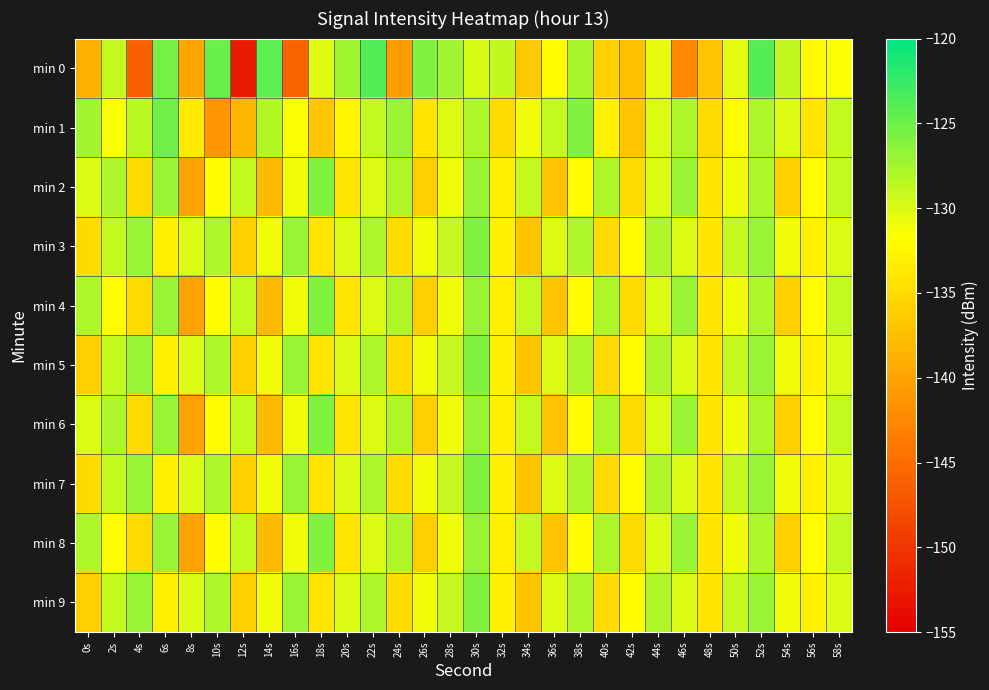

Reading left to right, list all the values displayed in this chart.

min 0: 0s=-138.7	2s=-129.0	4s=-146.1	6s=-125.4	8s=-139.9	10s=-124.9	12s=-152.5	14s=-124.4	16s=-145.8	18s=-130.2	20s=-127.3	22s=-123.8	24s=-140.6	26s=-126.0	28s=-127.3	30s=-130.0	32s=-128.8	34s=-136.6	36s=-132.0	38s=-127.7	40s=-136.0	42s=-137.4	44s=-130.6	46s=-142.5	48s=-137.2	50s=-130.3	52s=-123.9	54s=-128.8	56s=-132.3	58s=-131.5
min 1: 0s=-127.5	2s=-131.4	4s=-128.5	6s=-125.1	8s=-133.4	10s=-141.3	12s=-138.3	14s=-128.2	16s=-131.4	18s=-136.8	20s=-132.5	22s=-129.0	24s=-127.0	26s=-134.0	28s=-130.0	30s=-128.0	32s=-135.0	34s=-131.0	36s=-129.0	38s=-126.0	40s=-133.0	42s=-137.0	44s=-130.0	46s=-128.0	48s=-135.0	50s=-132.0	52s=-128.0	54s=-130.0	56s=-134.0	58s=-129.0
min 2: 0s=-130.0	2s=-128.0	4s=-135.0	6s=-127.0	8s=-140.0	10s=-132.0	12s=-129.0	14s=-138.0	16s=-131.0	18s=-126.0	20s=-134.0	22s=-130.0	24s=-128.0	26s=-136.0	28s=-131.0	30s=-127.0	32s=-133.0	34s=-129.0	36s=-137.0	38s=-132.0	40s=-128.0	42s=-135.0	44s=-130.0	46s=-127.0	48s=-134.0	50s=-131.0	52s=-128.0	54s=-136.0	56s=-132.0	58s=-129.0
min 3: 0s=-135.0	2s=-129.0	4s=-127.0	6s=-133.0	8s=-130.0	10s=-128.0	12s=-136.0	14s=-131.0	16s=-127.0	18s=-134.0	20s=-130.0	22s=-128.0	24s=-135.0	26s=-131.0	28s=-129.0	30s=-126.0	32s=-133.0	34s=-137.0	36s=-130.0	38s=-128.0	40s=-135.0	42s=-132.0	44s=-128.0	46s=-130.0	48s=-134.0	50s=-129.0	52s=-127.0	54s=-131.0	56s=-133.0	58s=-130.0
min 4: 0s=-128.0	2s=-132.0	4s=-135.0	6s=-127.0	8s=-140.0	10s=-132.0	12s=-129.0	14s=-138.0	16s=-131.0	18s=-126.0	20s=-134.0	22s=-130.0	24s=-128.0	26s=-136.0	28s=-131.0	30s=-127.0	32s=-133.0	34s=-129.0	36s=-137.0	38s=-132.0	40s=-128.0	42s=-135.0	44s=-130.0	46s=-127.0	48s=-134.0	50s=-131.0	52s=-128.0	54s=-136.0	56s=-132.0	58s=-129.0
min 5: 0s=-136.0	2s=-129.0	4s=-127.0	6s=-133.0	8s=-130.0	10s=-128.0	12s=-136.0	14s=-131.0	16s=-127.0	18s=-134.0	20s=-130.0	22s=-128.0	24s=-135.0	26s=-131.0	28s=-129.0	30s=-126.0	32s=-133.0	34s=-137.0	36s=-130.0	38s=-128.0	40s=-135.0	42s=-132.0	44s=-128.0	46s=-130.0	48s=-134.0	50s=-129.0	52s=-127.0	54s=-131.0	56s=-133.0	58s=-130.0
min 6: 0s=-130.0	2s=-128.0	4s=-135.0	6s=-127.0	8s=-140.0	10s=-132.0	12s=-129.0	14s=-138.0	16s=-131.0	18s=-126.0	20s=-134.0	22s=-130.0	24s=-128.0	26s=-136.0	28s=-131.0	30s=-127.0	32s=-133.0	34s=-129.0	36s=-137.0	38s=-132.0	40s=-128.0	42s=-135.0	44s=-130.0	46s=-127.0	48s=-134.0	50s=-131.0	52s=-128.0	54s=-136.0	56s=-132.0	58s=-129.0
min 7: 0s=-135.0	2s=-129.0	4s=-127.0	6s=-133.0	8s=-130.0	10s=-128.0	12s=-136.0	14s=-131.0	16s=-127.0	18s=-134.0	20s=-130.0	22s=-128.0	24s=-135.0	26s=-131.0	28s=-129.0	30s=-126.0	32s=-133.0	34s=-137.0	36s=-130.0	38s=-128.0	40s=-135.0	42s=-132.0	44s=-128.0	46s=-130.0	48s=-134.0	50s=-129.0	52s=-127.0	54s=-131.0	56s=-133.0	58s=-130.0
min 8: 0s=-128.0	2s=-132.0	4s=-135.0	6s=-127.0	8s=-140.0	10s=-132.0	12s=-129.0	14s=-138.0	16s=-131.0	18s=-126.0	20s=-134.0	22s=-130.0	24s=-128.0	26s=-136.0	28s=-131.0	30s=-127.0	32s=-133.0	34s=-129.0	36s=-137.0	38s=-132.0	40s=-128.0	42s=-135.0	44s=-130.0	46s=-127.0	48s=-134.0	50s=-131.0	52s=-128.0	54s=-136.0	56s=-132.0	58s=-129.0
min 9: 0s=-136.0	2s=-129.0	4s=-127.0	6s=-133.0	8s=-130.0	10s=-128.0	12s=-136.0	14s=-131.0	16s=-127.0	18s=-134.0	20s=-130.0	22s=-128.0	24s=-135.0	26s=-131.0	28s=-129.0	30s=-126.0	32s=-133.0	34s=-137.0	36s=-130.0	38s=-128.0	40s=-135.0	42s=-132.0	44s=-128.0	46s=-130.0	48s=-134.0	50s=-129.0	52s=-127.0	54s=-131.0	56s=-133.0	58s=-130.0